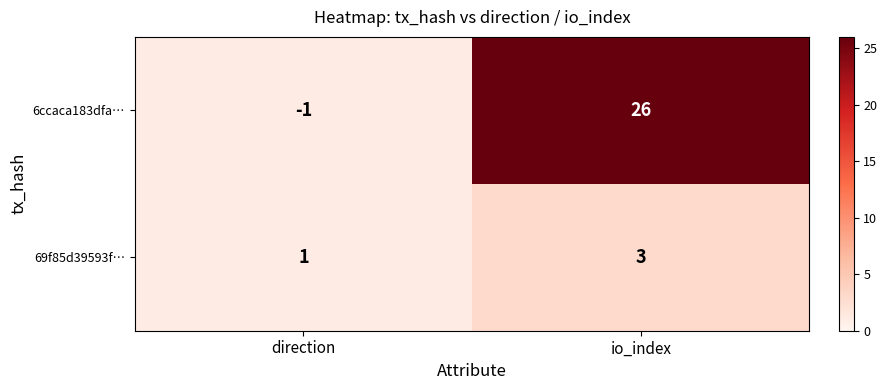

Rank the series by their average value, from lowest to highest.

69f85d39593f…, 6ccaca183dfa…